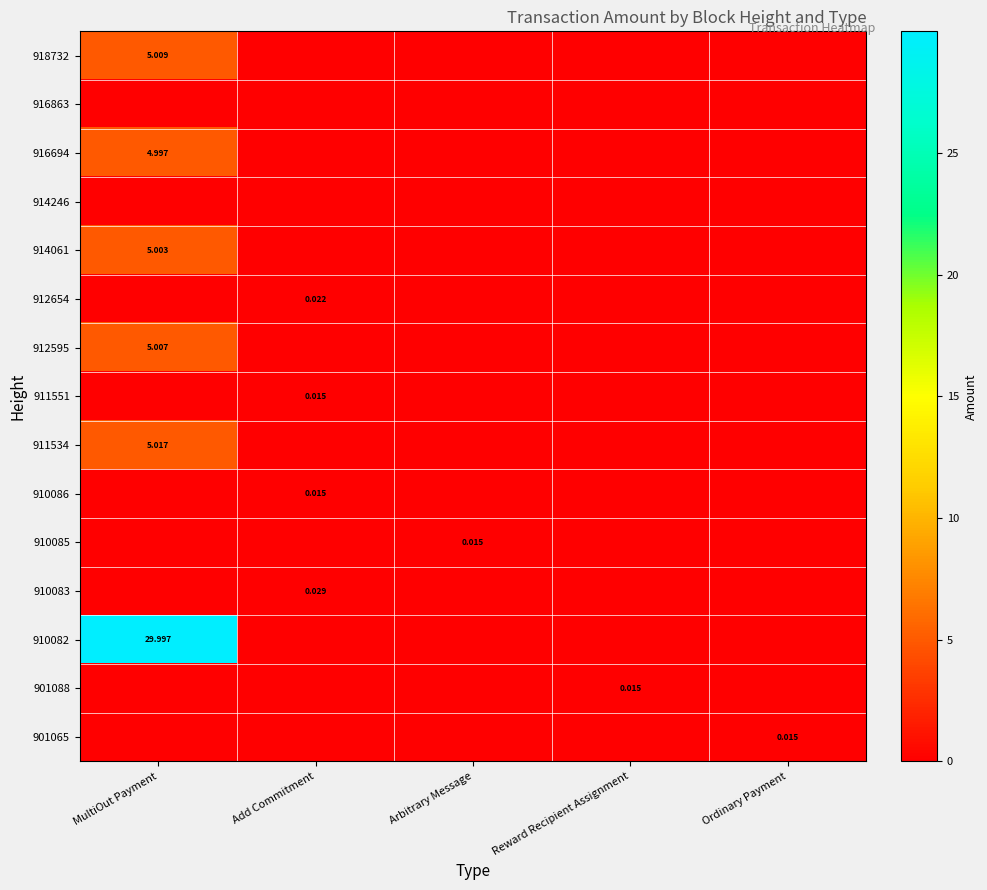

List the series in order of their peak value, lowest first.

916863, 914246, 911551, 910086, 910085, 901088, 901065, 912654, 910083, 916694, 914061, 912595, 918732, 911534, 910082